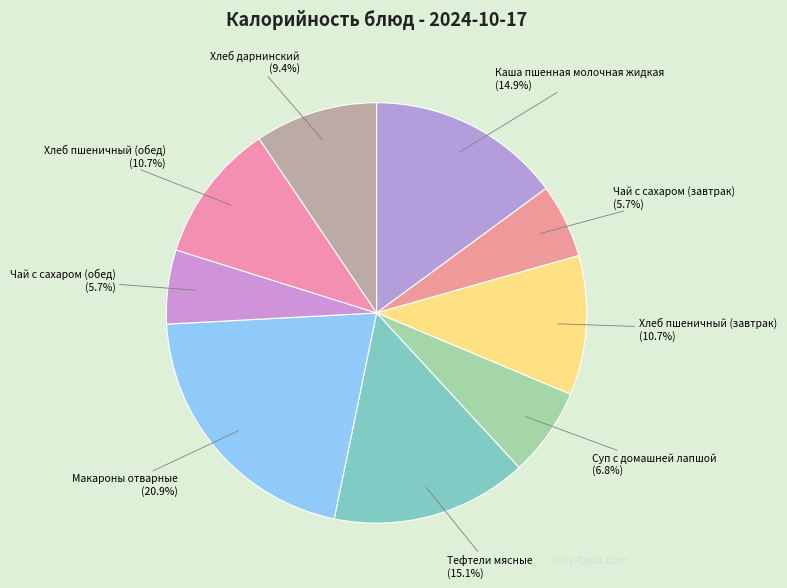

Is it true that Хлеб пшеничный (обед) is 19% of the pie?

False